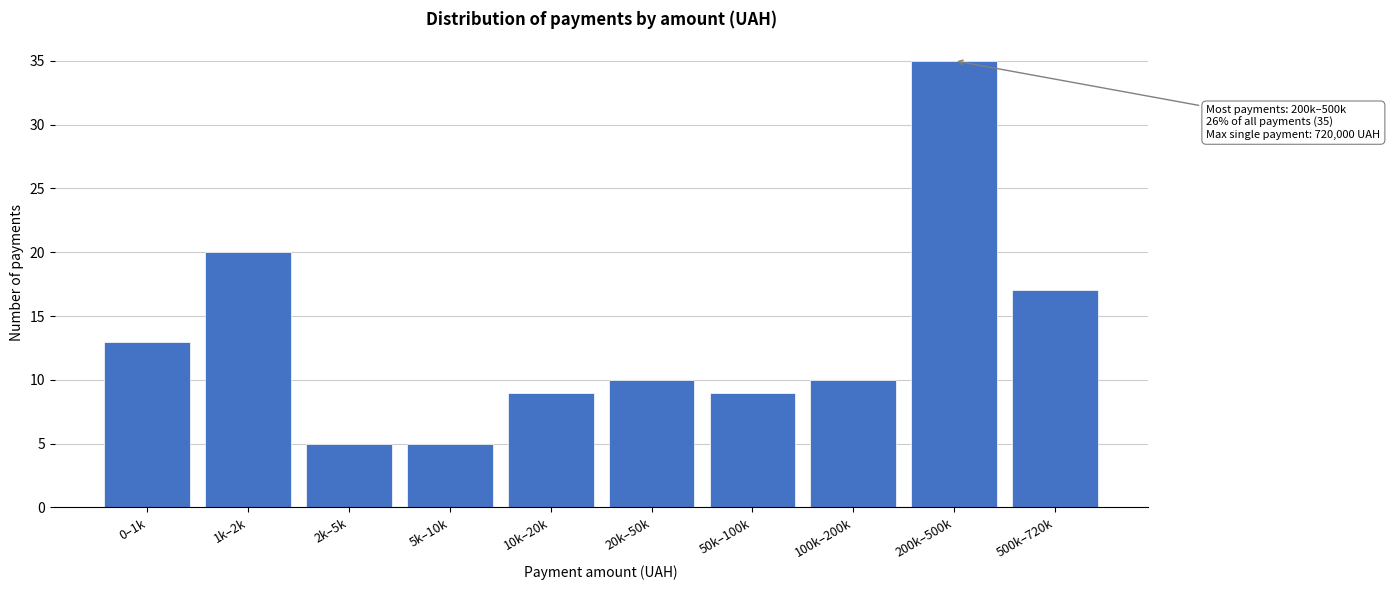

Reading left to right, what are all the values shown in this chart?

0–1k=13	1k–2k=20	2k–5k=5	5k–10k=5	10k–20k=9	20k–50k=10	50k–100k=9	100k–200k=10	200k–500k=35	500k–720k=17